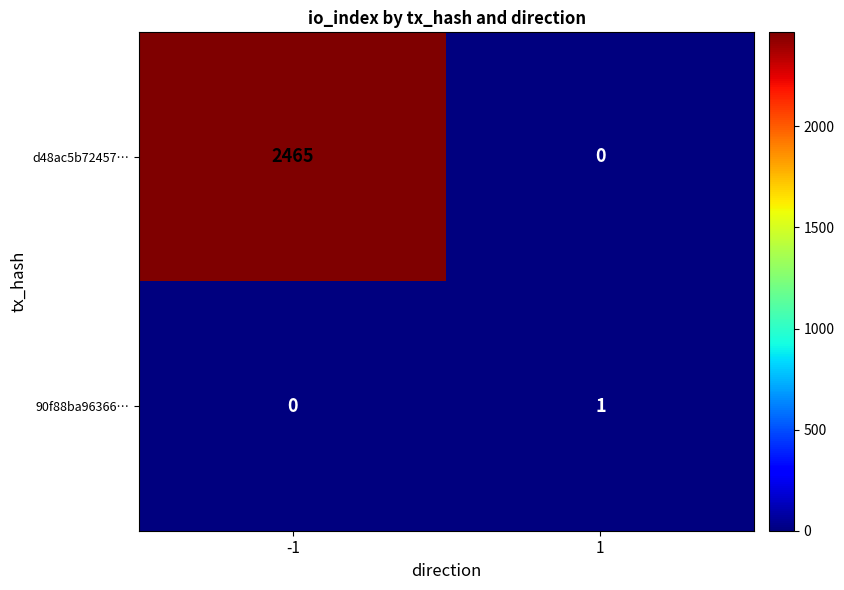

Between -1 and 1, which series saw the biggest shift?

d48ac5b72457…